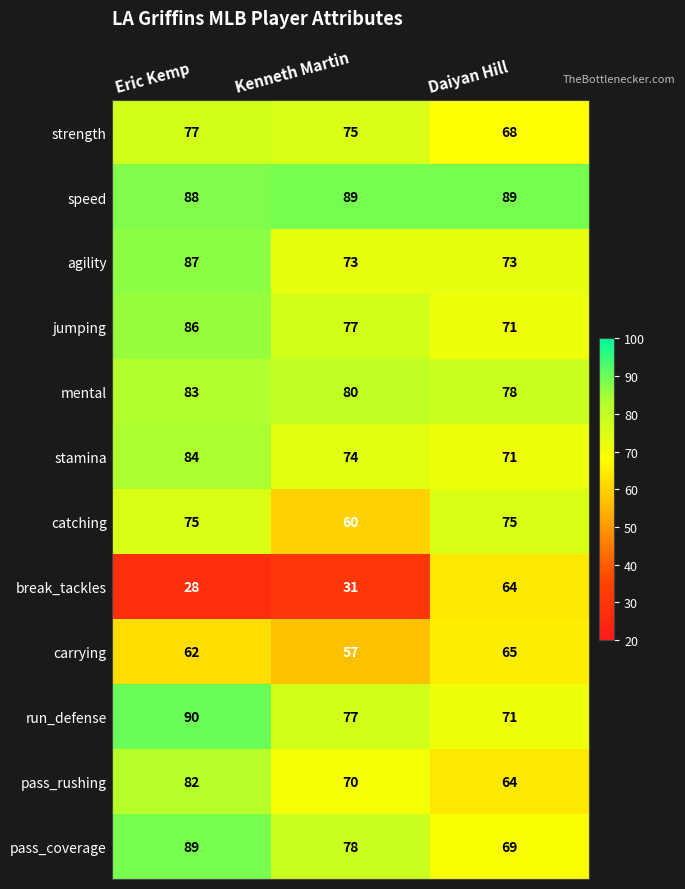

At which label is speed closest to 88?

Eric Kemp